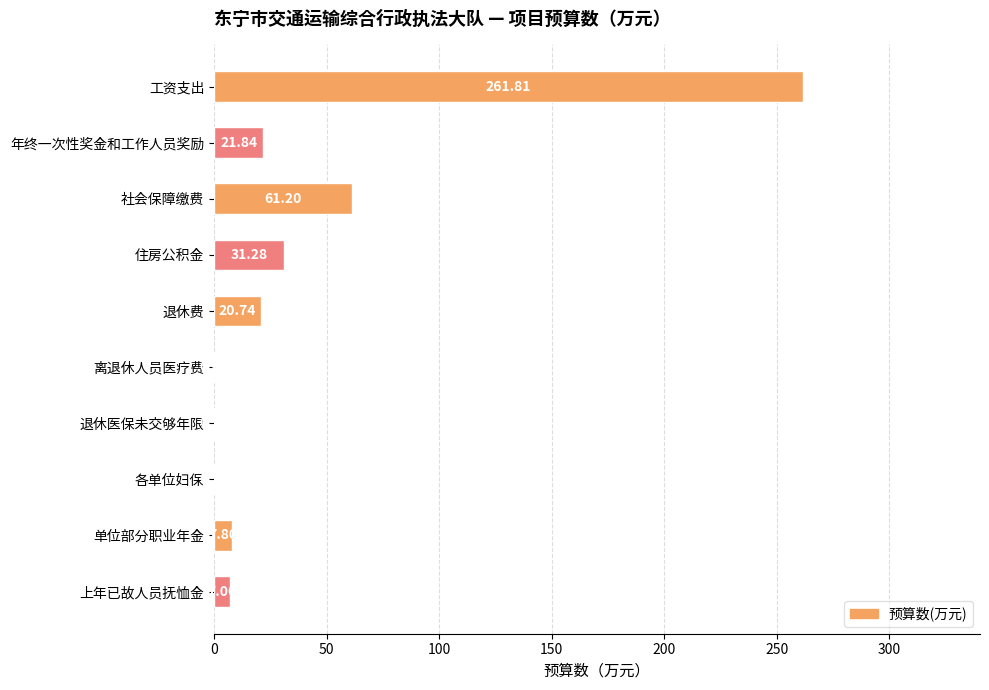

Which label corresponds to the largest value in the chart?

工资支出